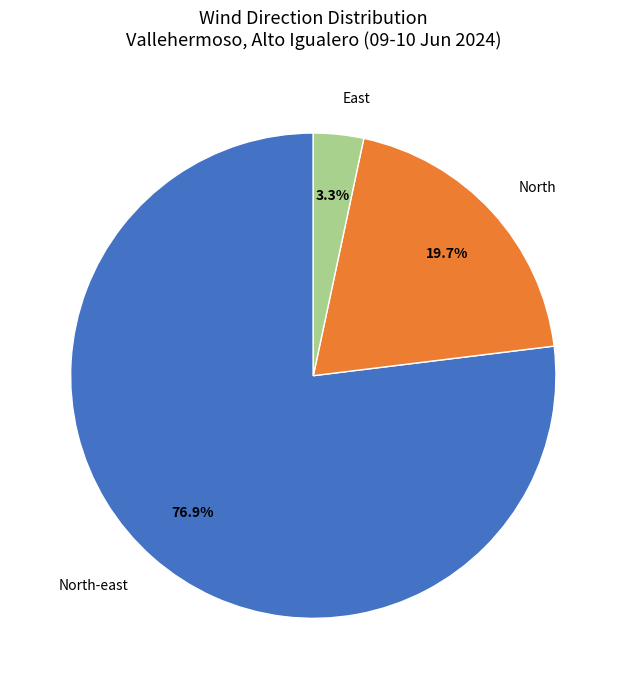

To the nearest percent, what percentage of the pie is North?

20%